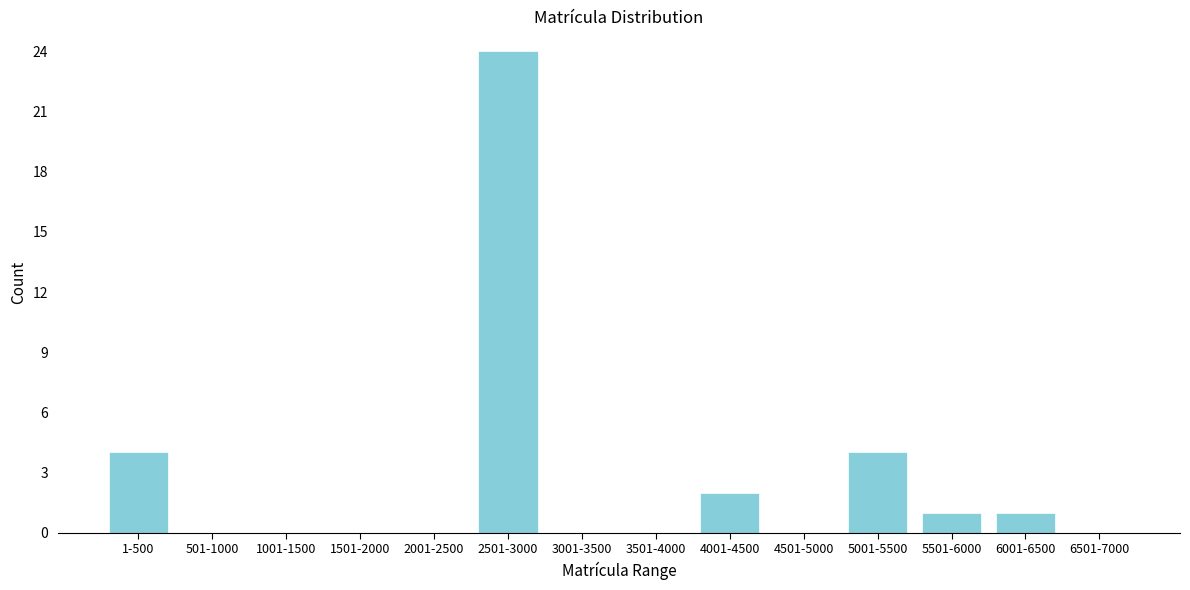

Reading left to right, transcribe all the data shown in this chart.

1-500=4	501-1000=0	1001-1500=0	1501-2000=0	2001-2500=0	2501-3000=24	3001-3500=0	3501-4000=0	4001-4500=2	4501-5000=0	5001-5500=4	5501-6000=1	6001-6500=1	6501-7000=0